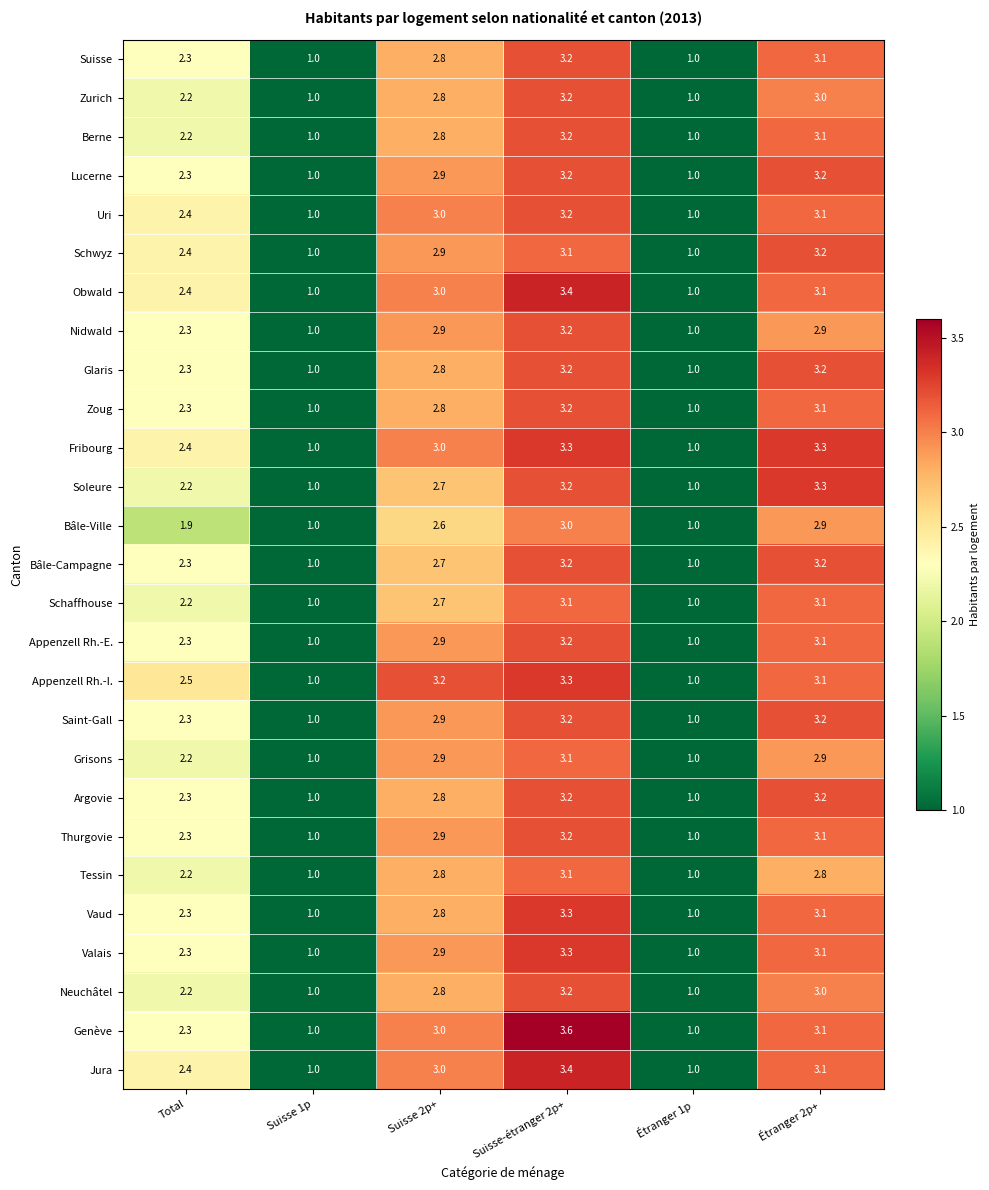

Read the Argovie value at Étranger 2p+.

3.2